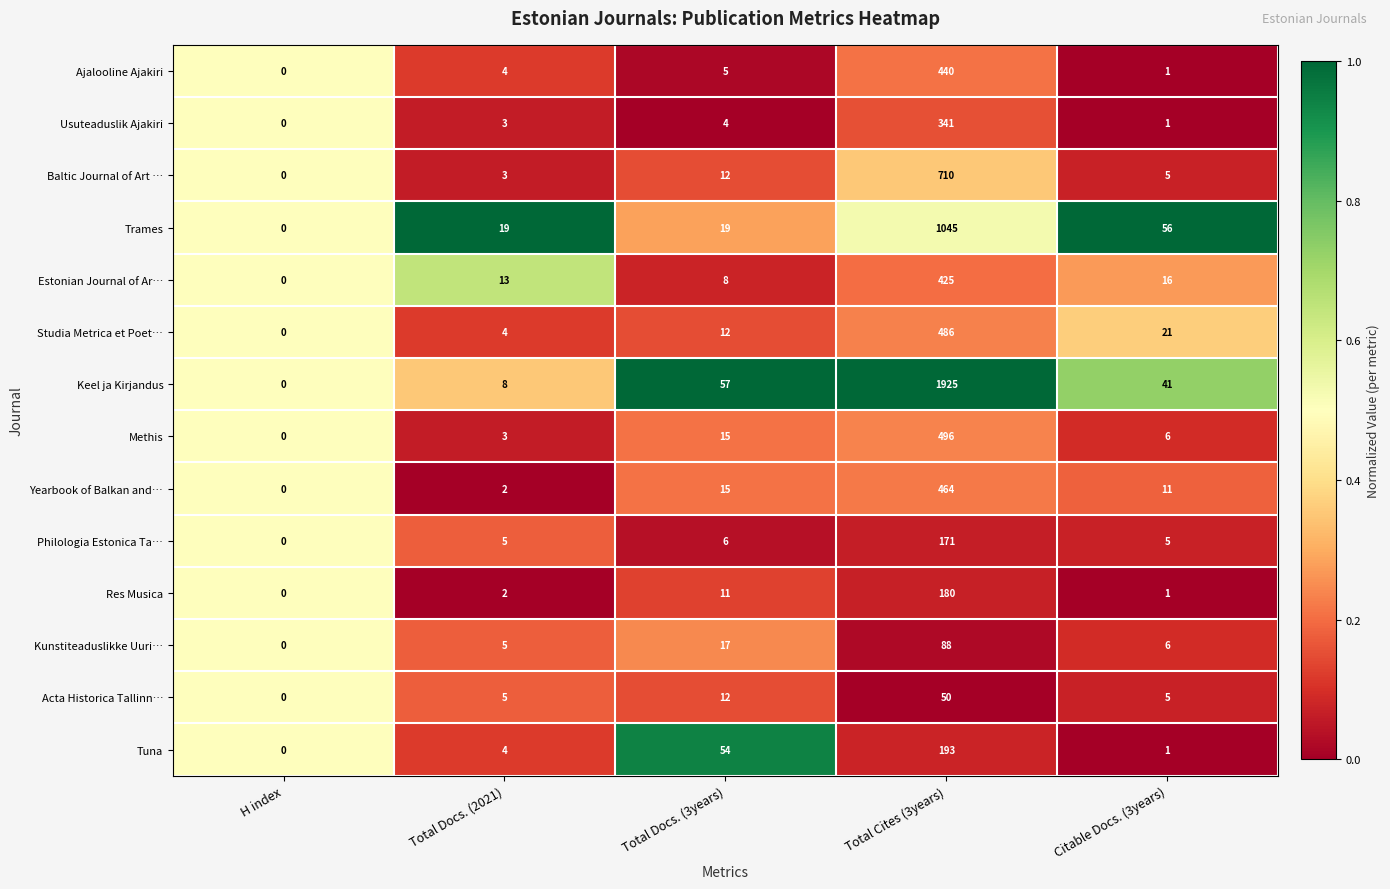

At which category is the sum across all series the highest?

Total Cites (3years)